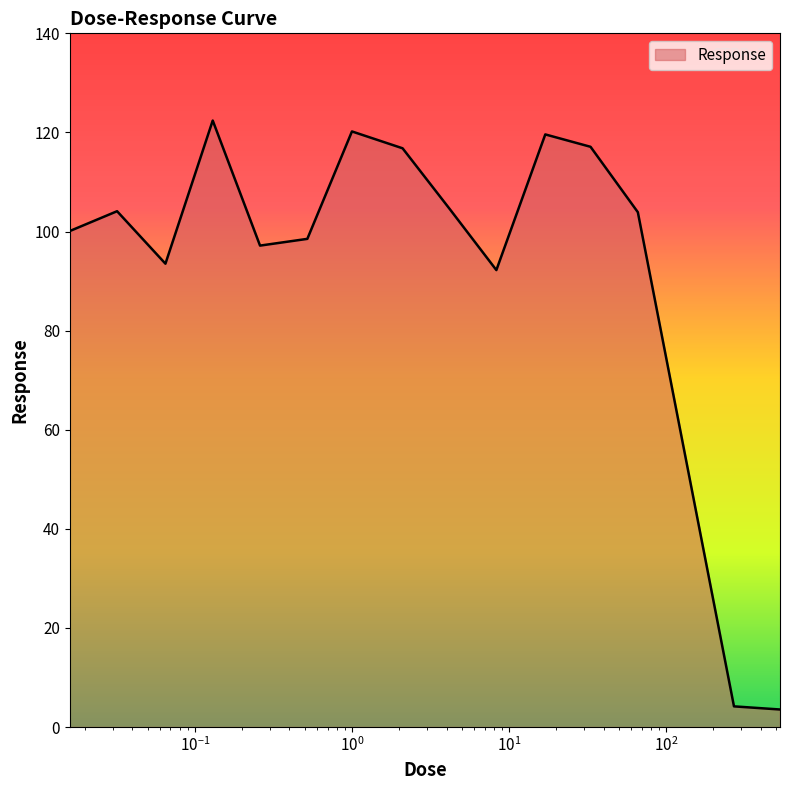

What is the minimum value shown in the chart?

3.5